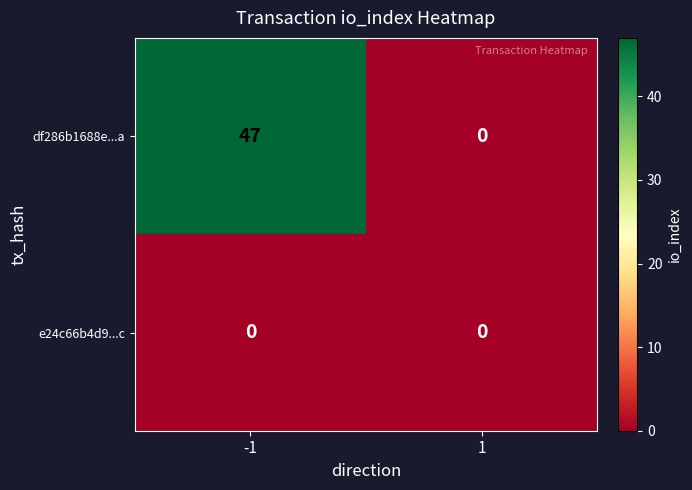

Which series has the widest spread of values?

df286b1688e...a